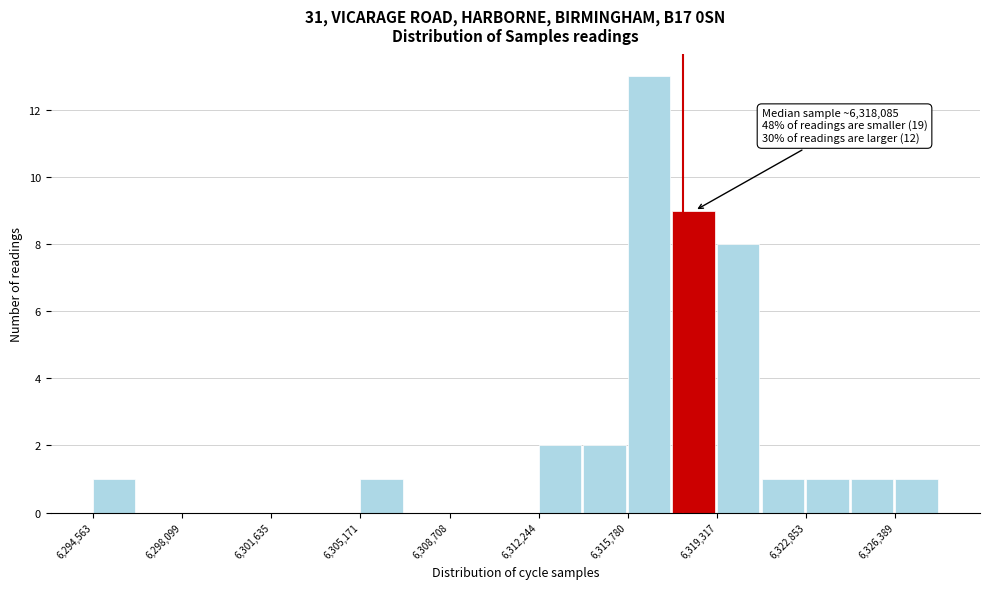

Read against the x-axis, roughly where is the centre of the tallest bar?

6316500